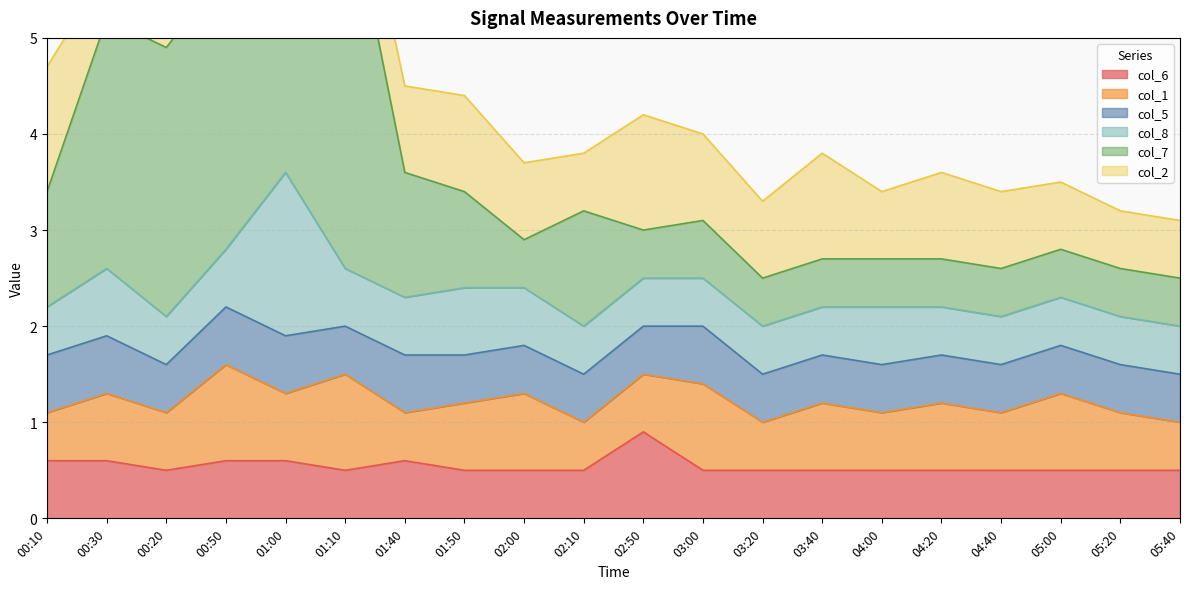

How many interior local valleys does the col_1 series have?

7